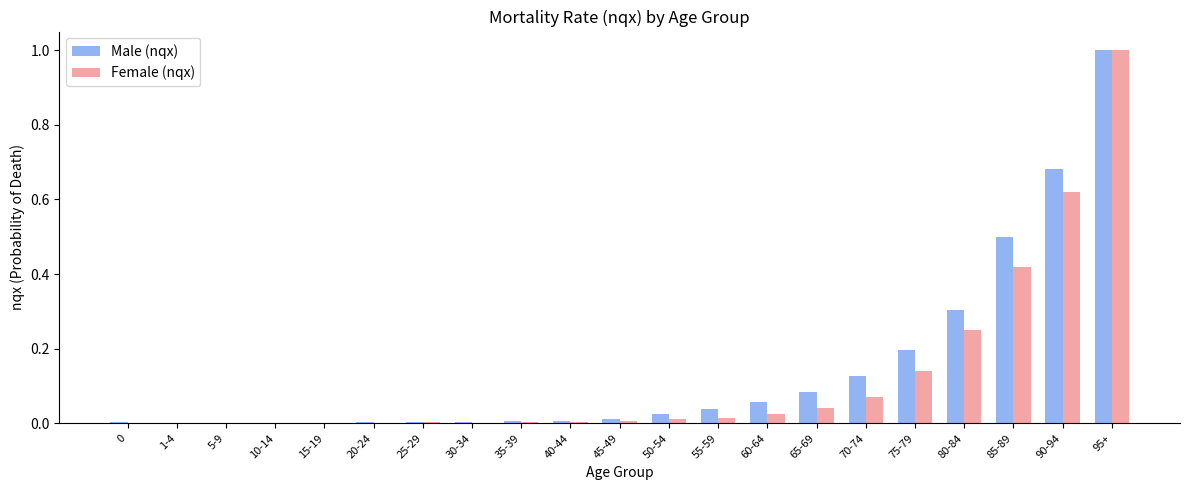

True or false: Male (nqx) has a value of 0.0 at 40-44.

True